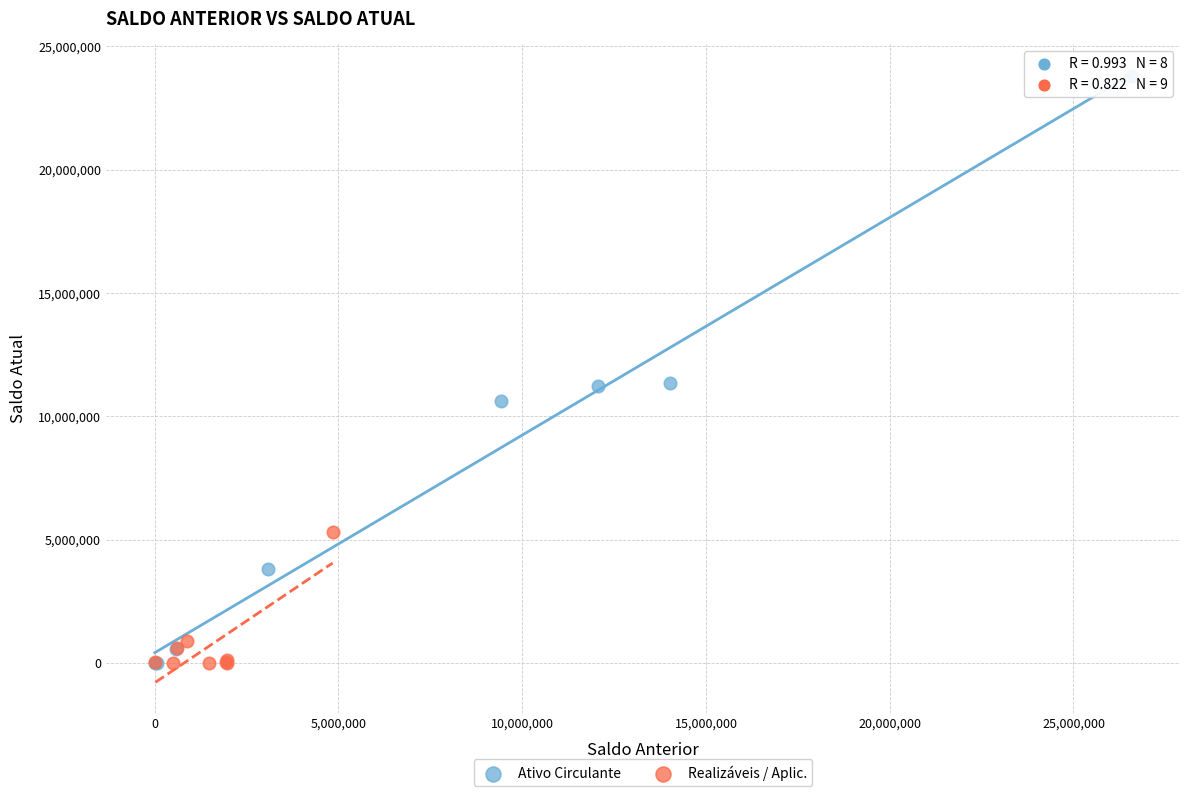

Which series contains the highest Y value?

Ativo Circulante